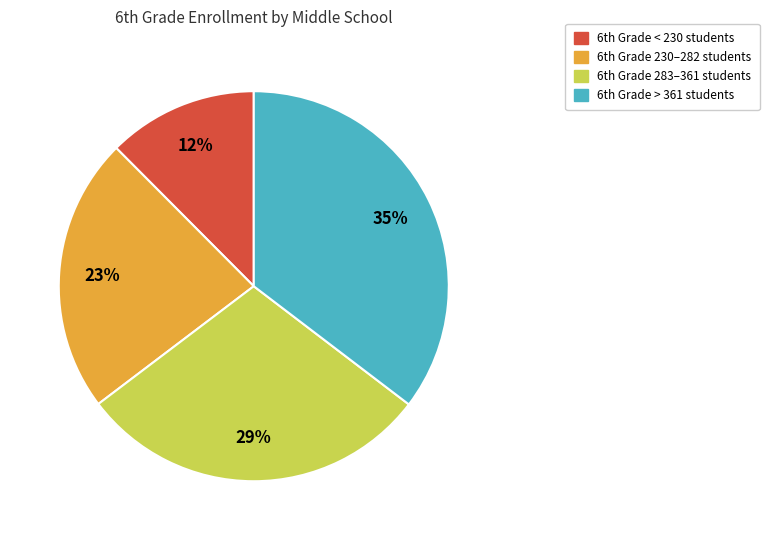

What is the largest slice in the pie chart?

6th Grade > 361 students